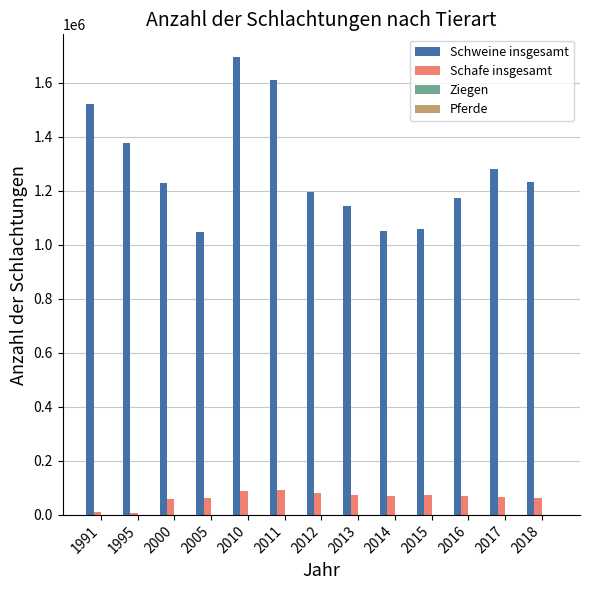

Which series has the largest total across all categories?

Schweine insgesamt